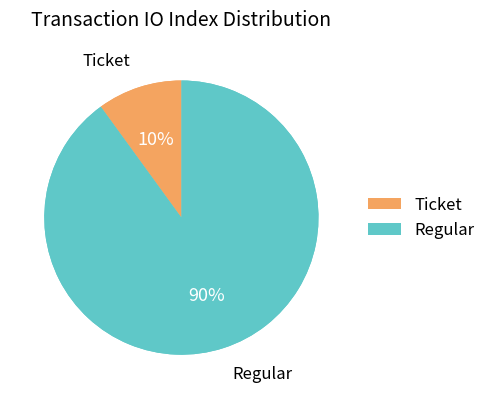

Which category has the smallest portion of the pie?

Ticket